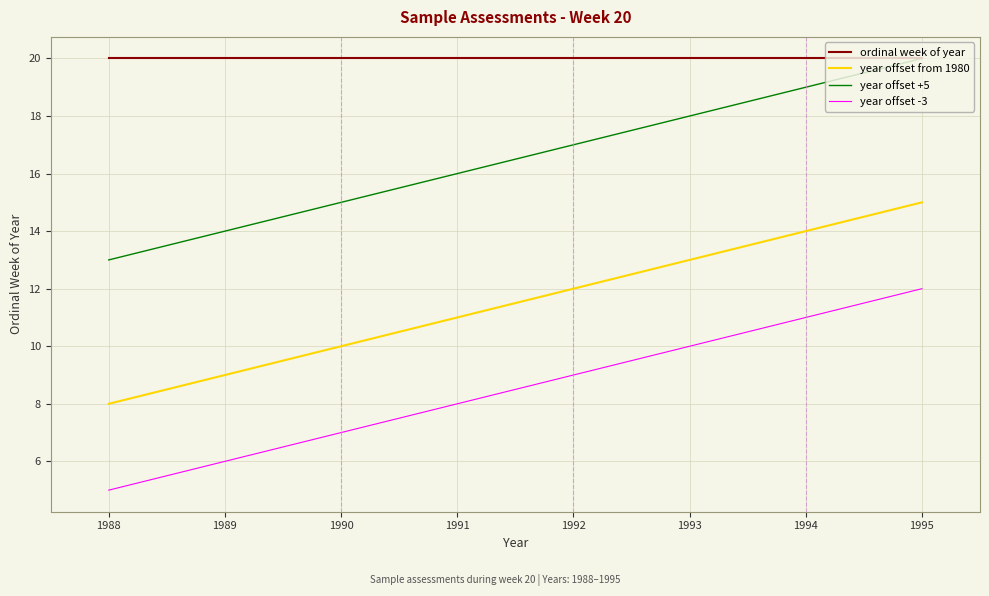

True or false: ordinal week of year and year offset -3 intersect in this chart.

False